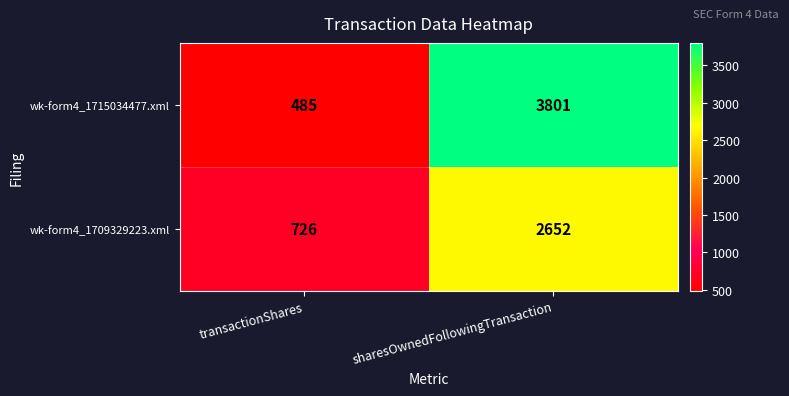

What is the average value of the wk-form4_1715034477.xml series?

2143